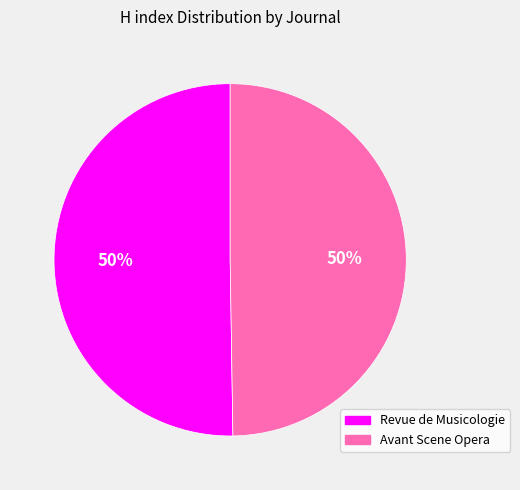

To the nearest percent, what is the average slice percentage?

50%